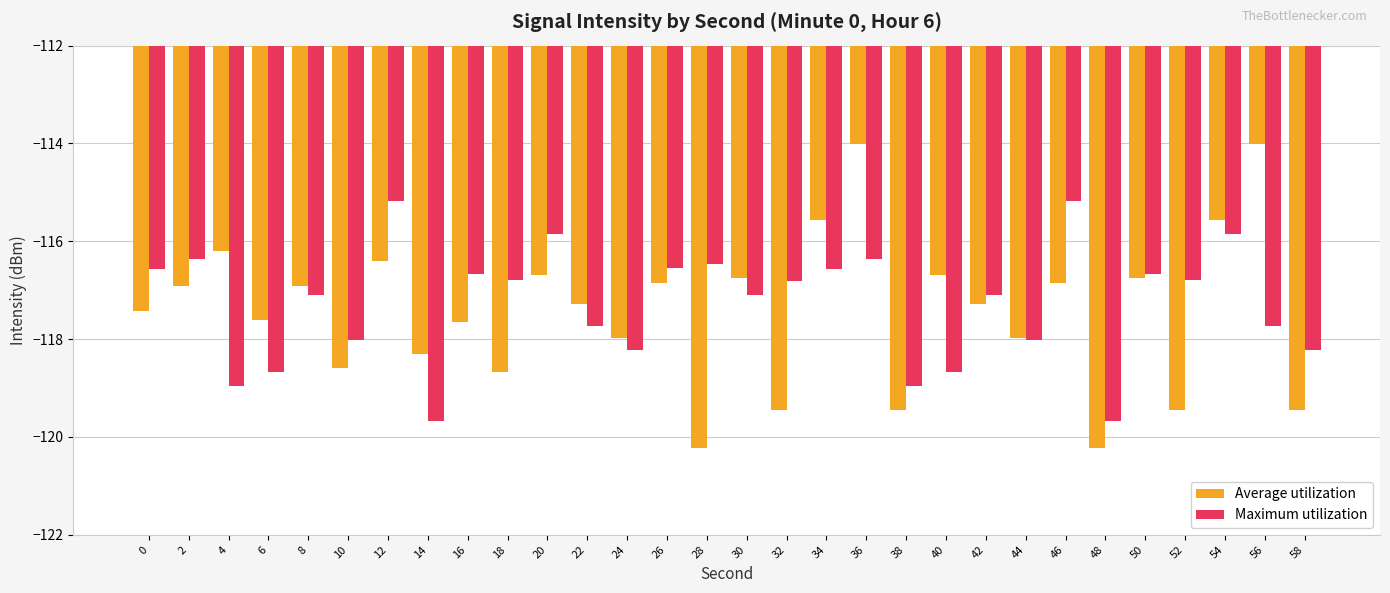

What is the lowest value of the Maximum utilization series?

-119.7